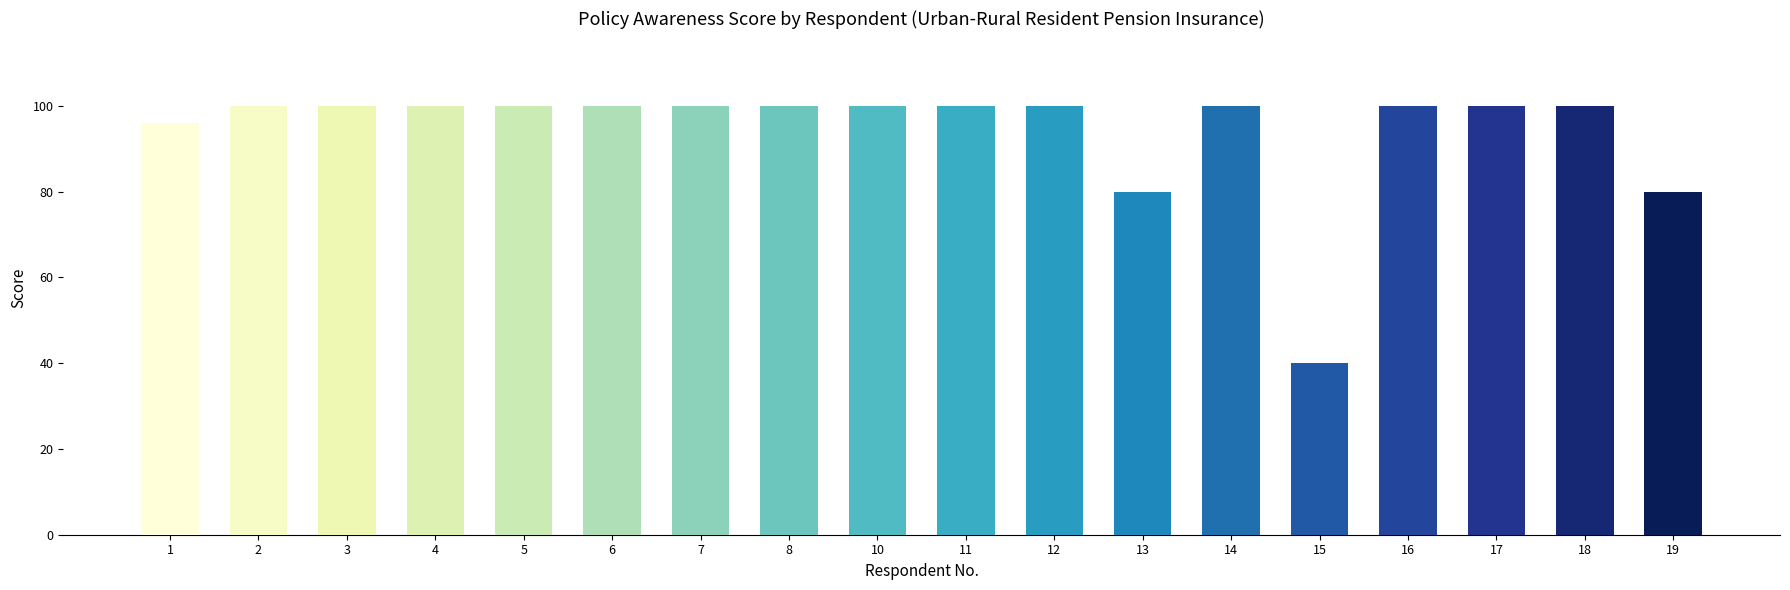

What is the sum of the values at 2 and 13?

180